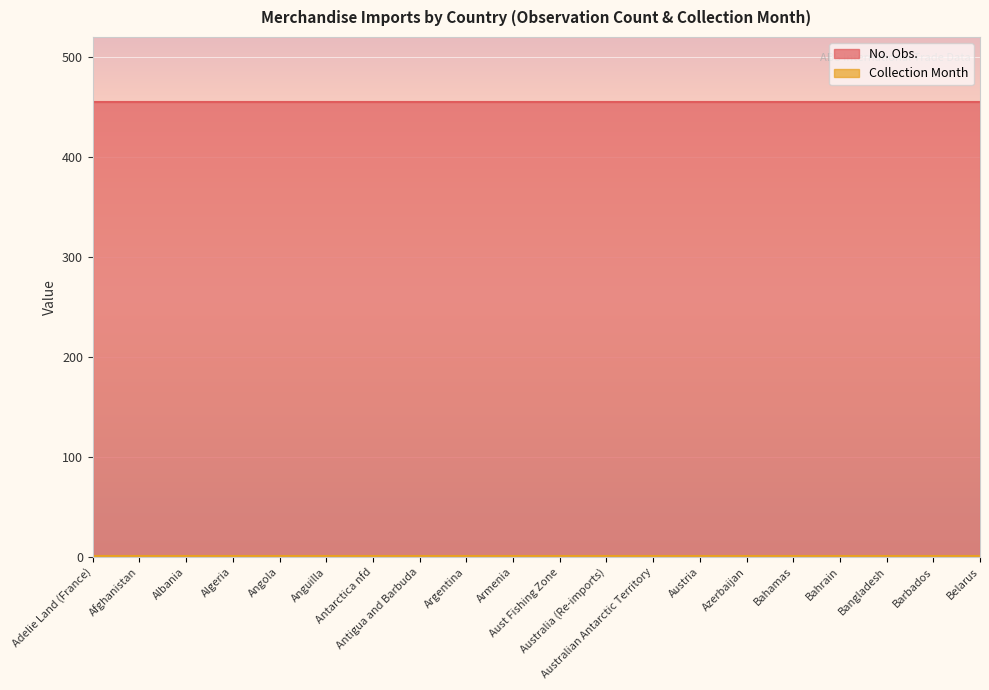

True or false: No. Obs. and Collection Month cross at least once.

False